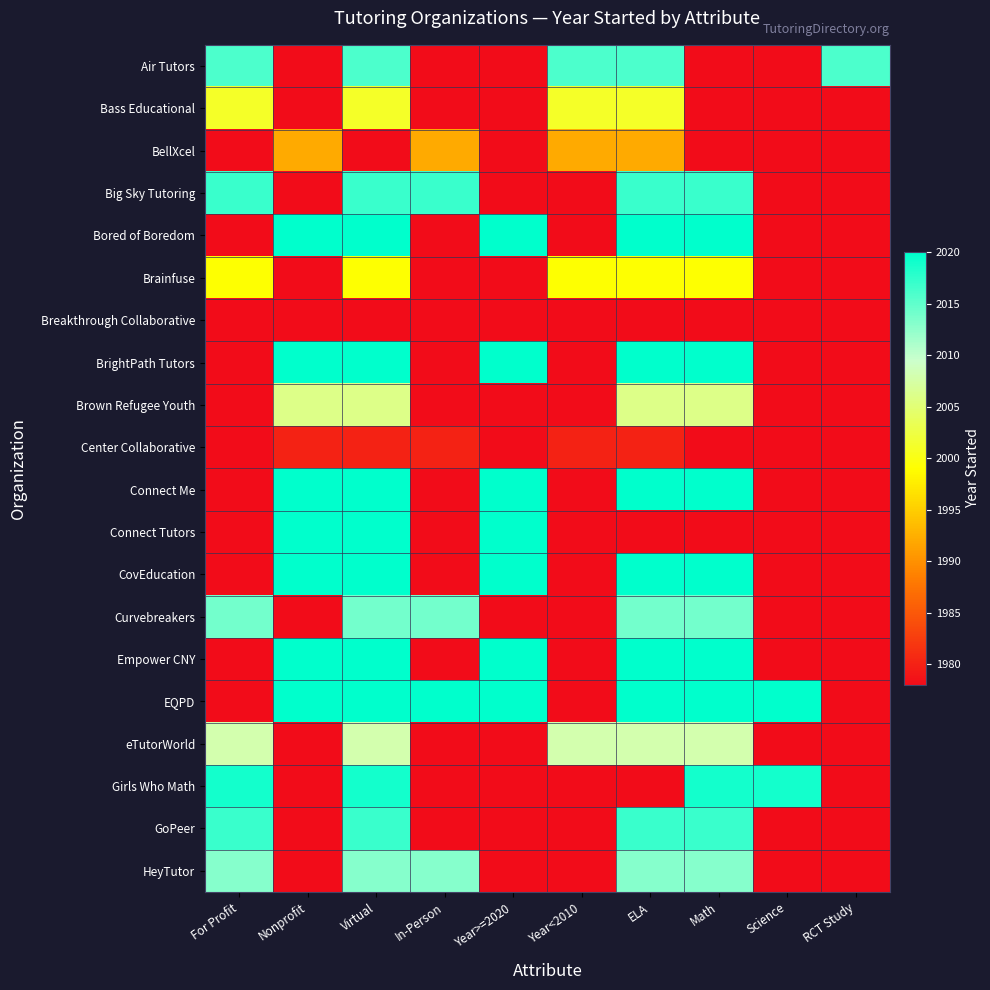

How many EQPD values are between 2020 and 2021?

7